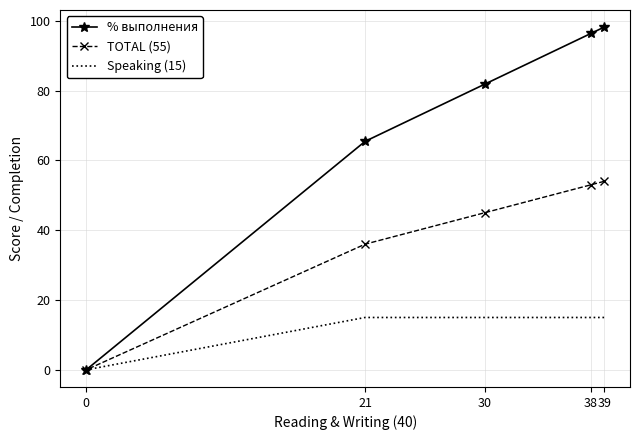

The % выполнения series shows 96.4 at 38. True or false?

True